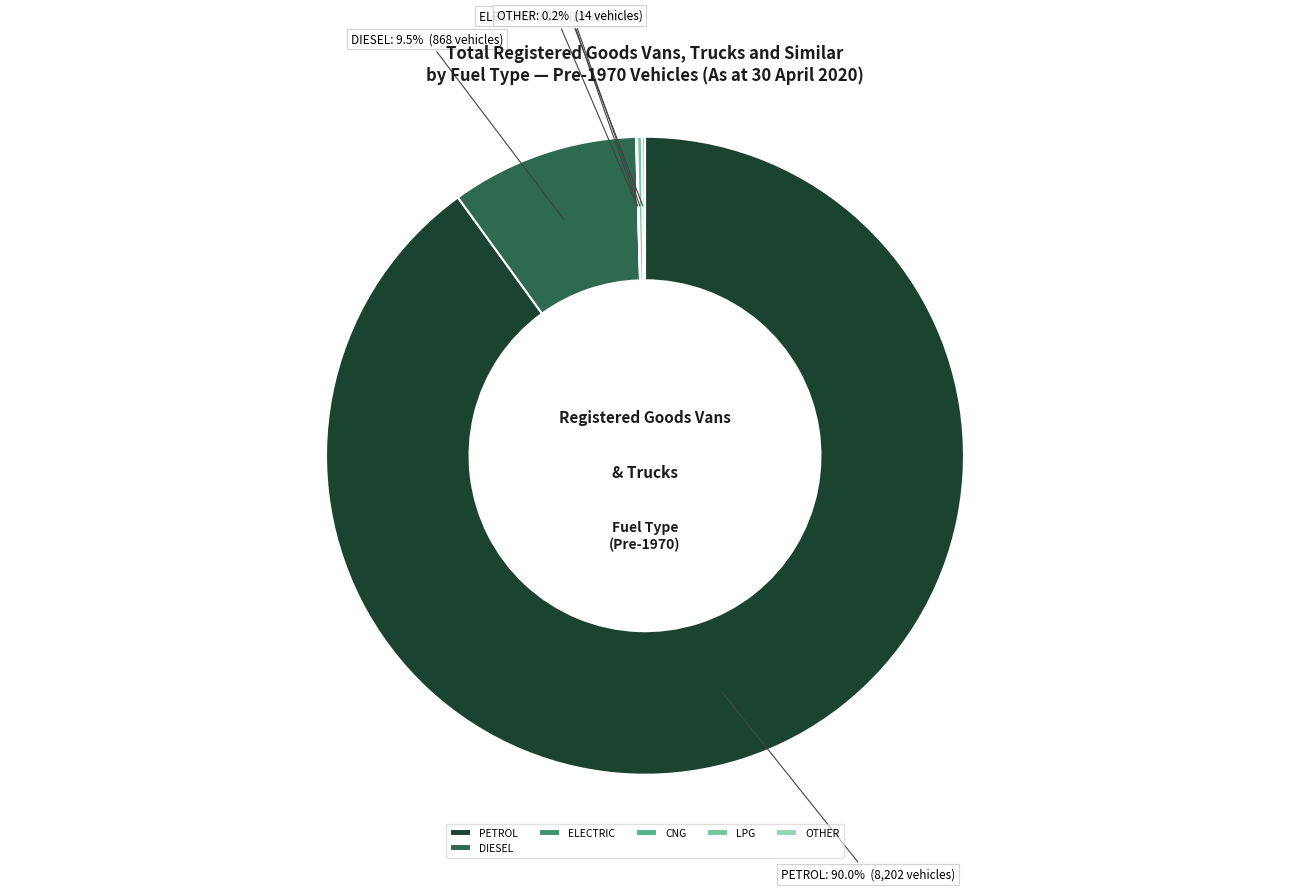

What is the largest slice in the pie chart?

PETROL